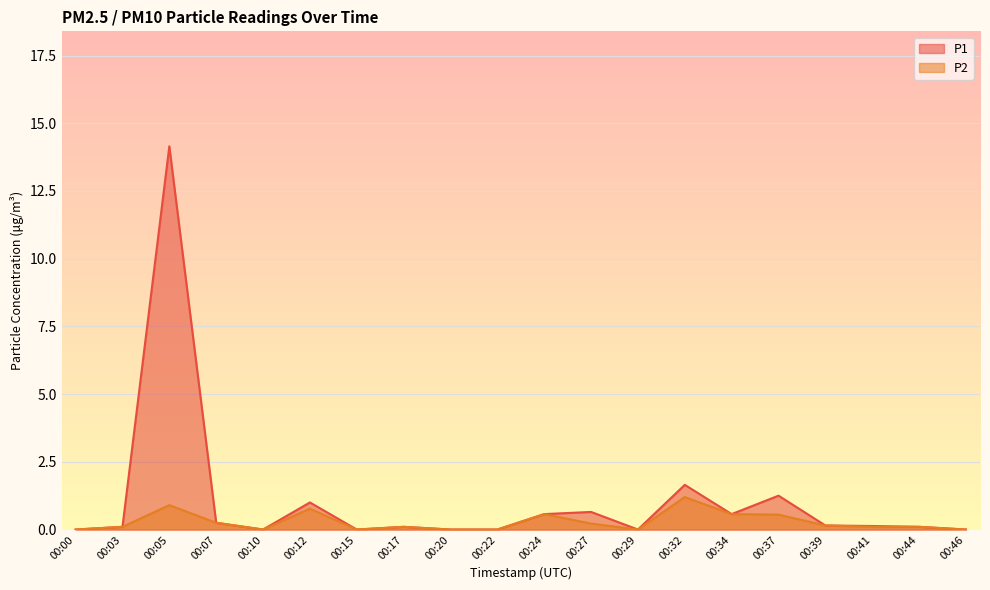

Read the P1 value at 00:34.

0.6